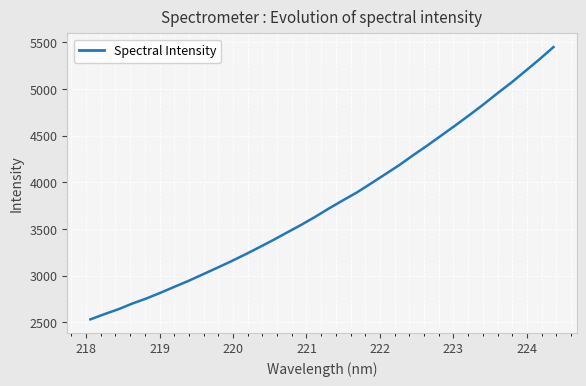

Does the chart have visible grid lines?

Yes